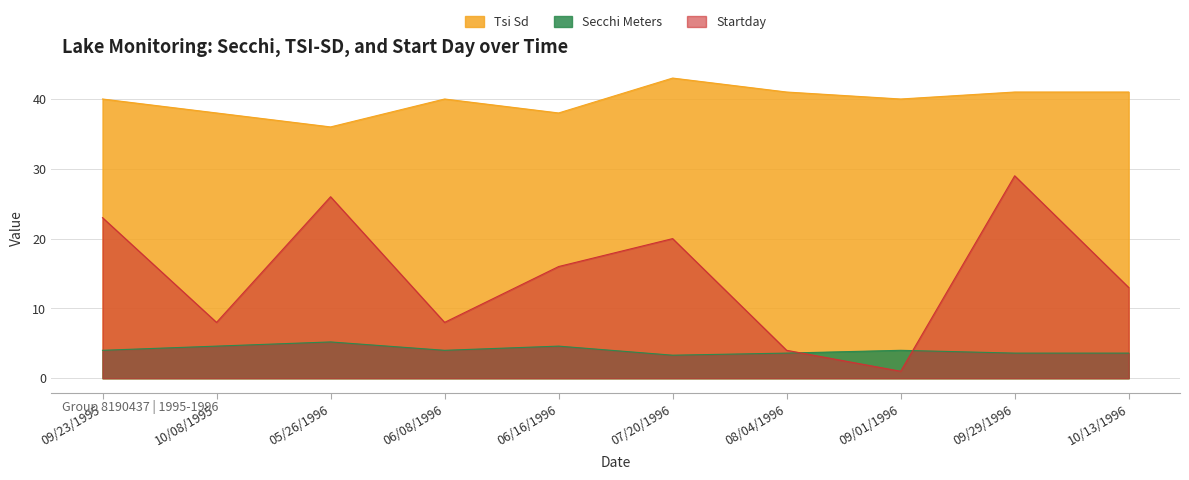

Is it true that Secchi Meters equals 3.6 at 09/29/1996?

True